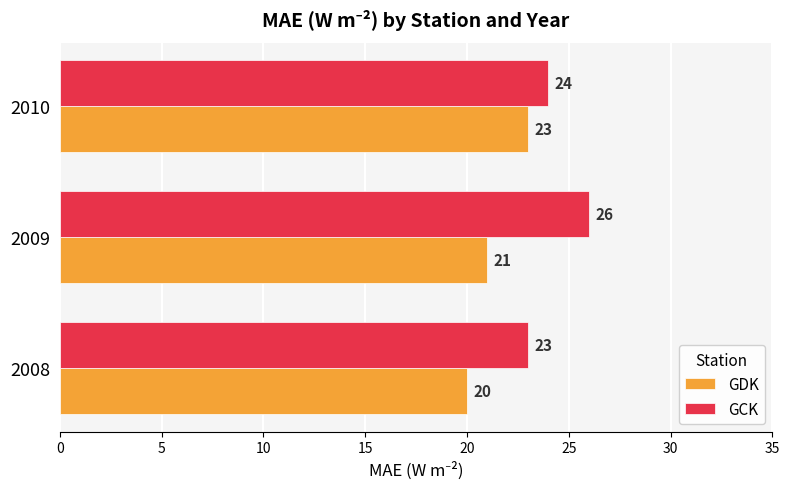

Is it true that GDK equals 27 at 2008?

False